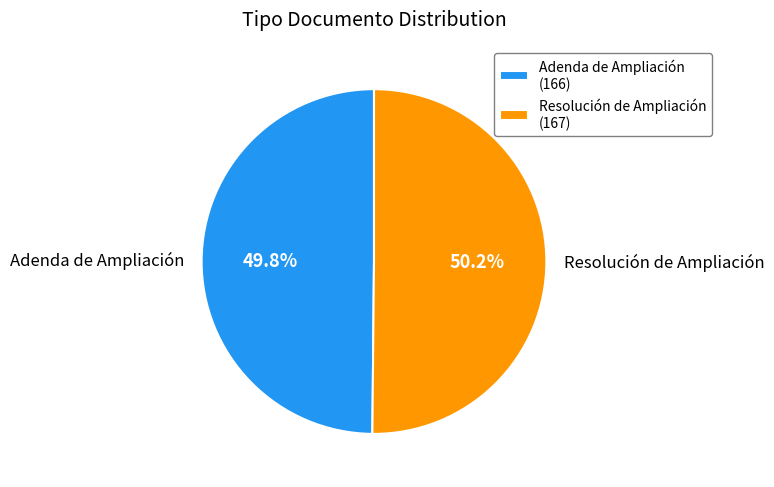

Approximately how many times larger is the value at Resolución de Ampliación compared to Adenda de Ampliación?

1.0